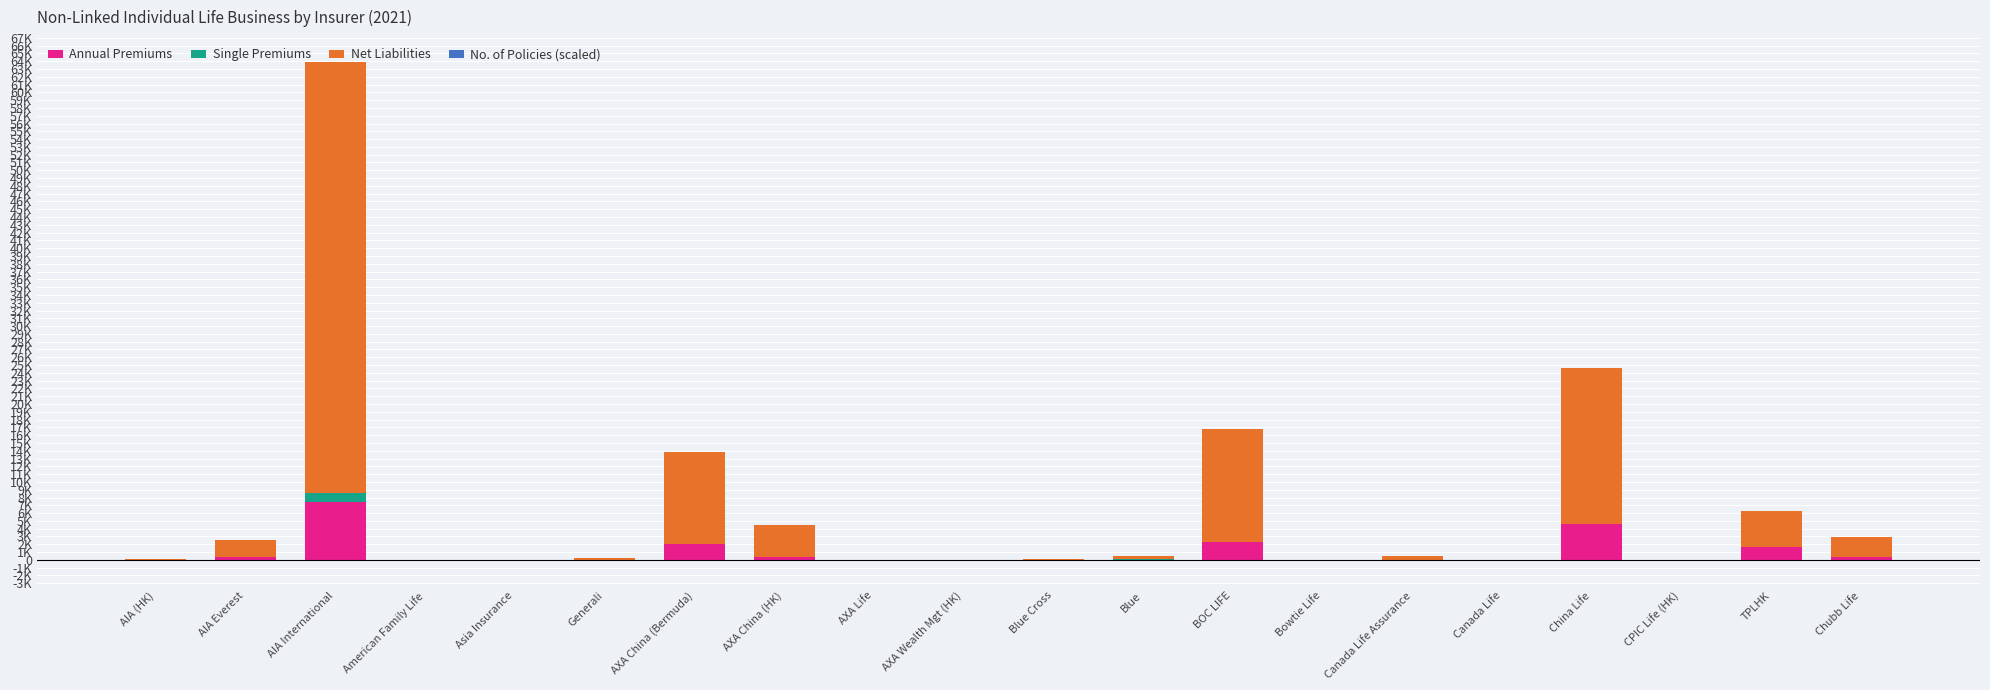

Are the bars horizontal?

No